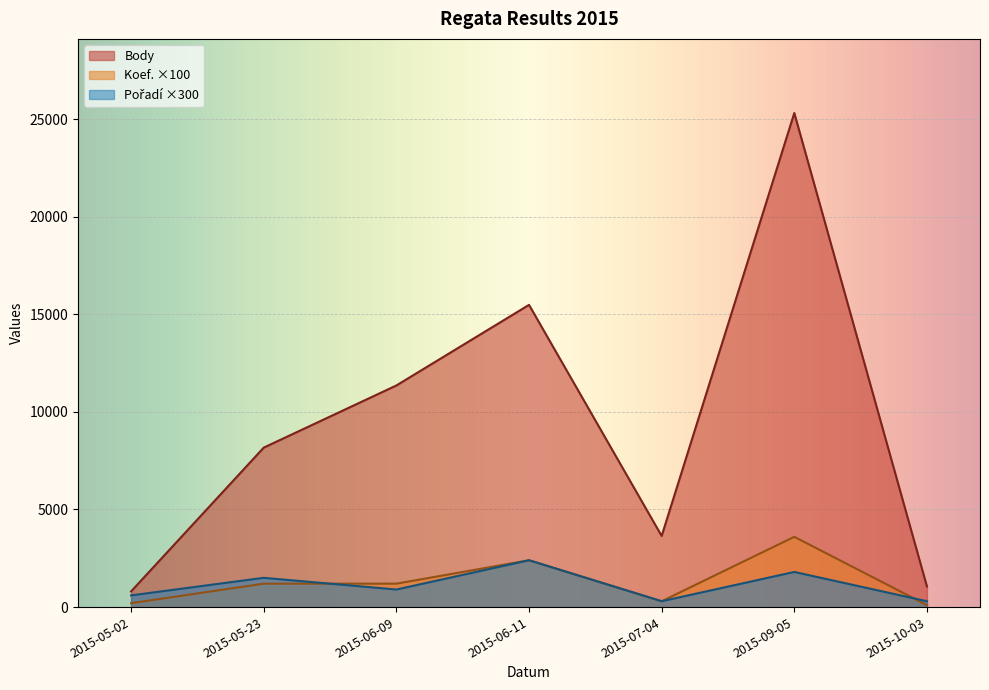

How many lines are shown in the chart?

3